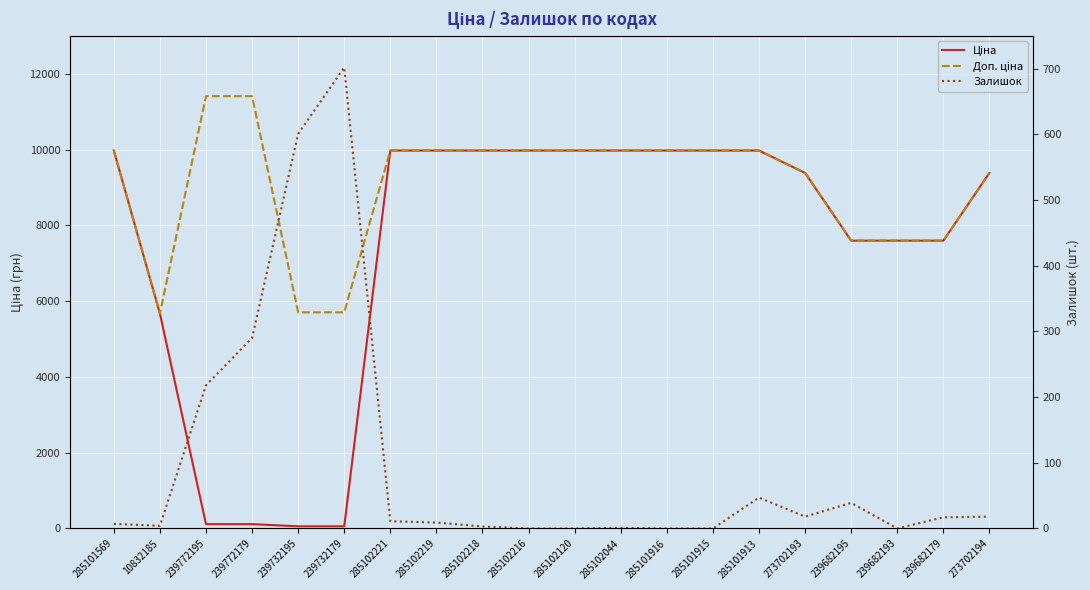

At which category is the sum across all series the highest?

285101913